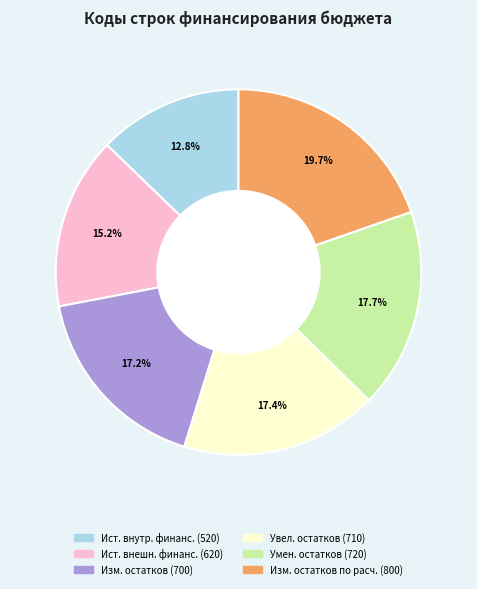

Is there any slice that represents more than half of the pie?

No